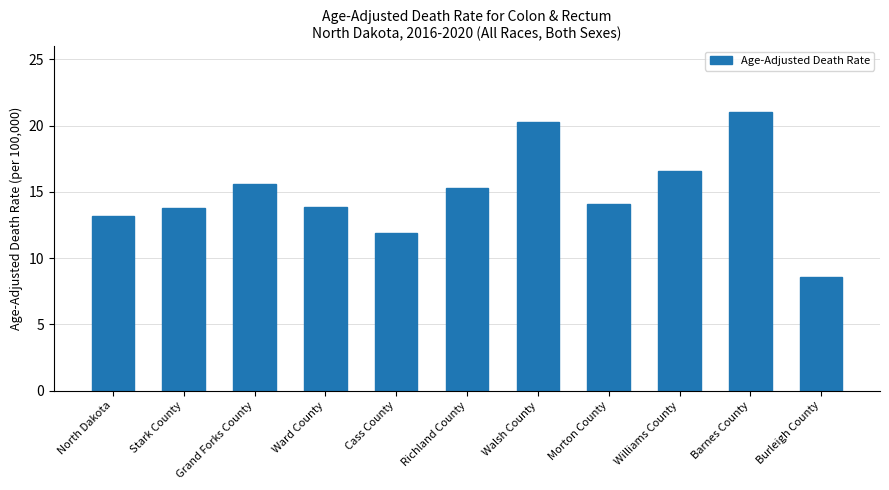

How many series are shown in this chart?

1